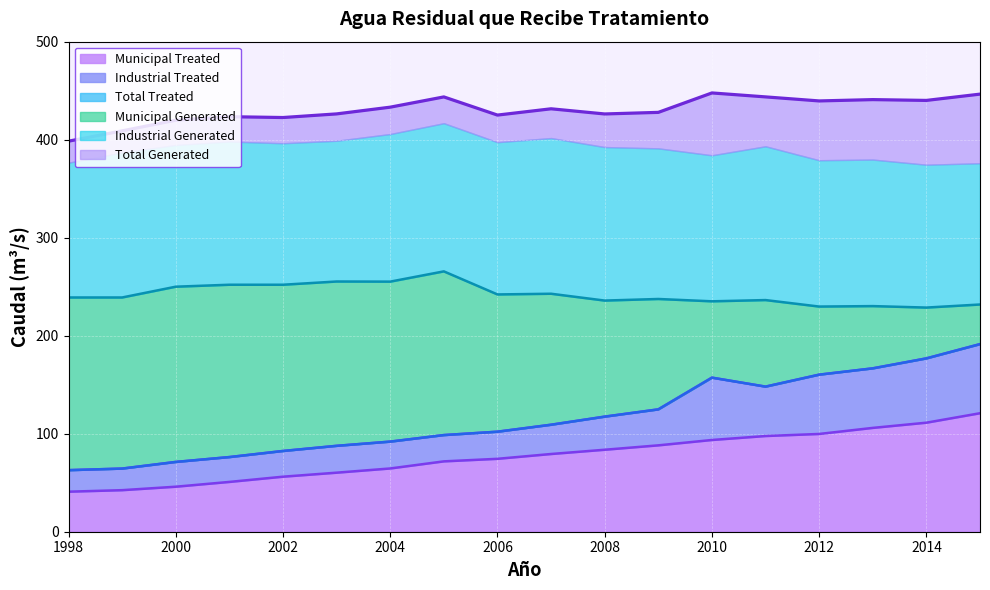

True or false: Total Generated and Municipal Generated intersect in this chart.

False